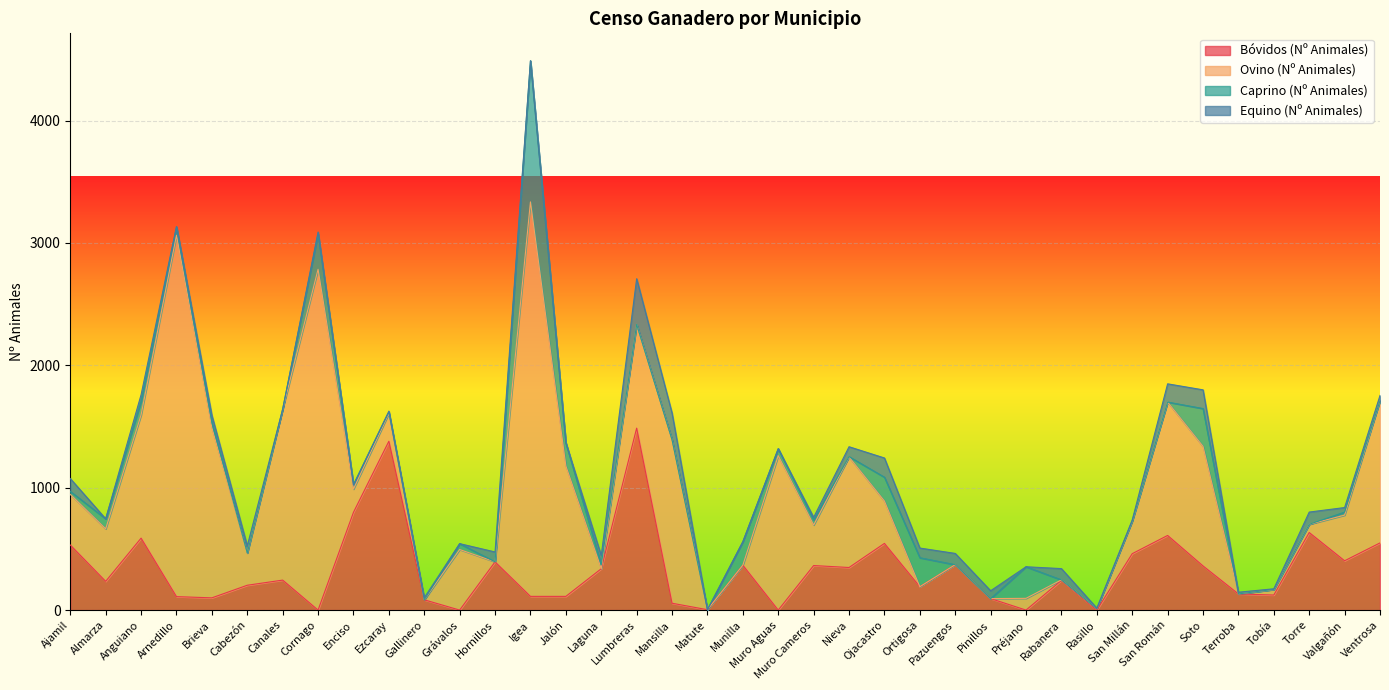

Which series has the largest total across all categories?

Ovino (Nº Animales)